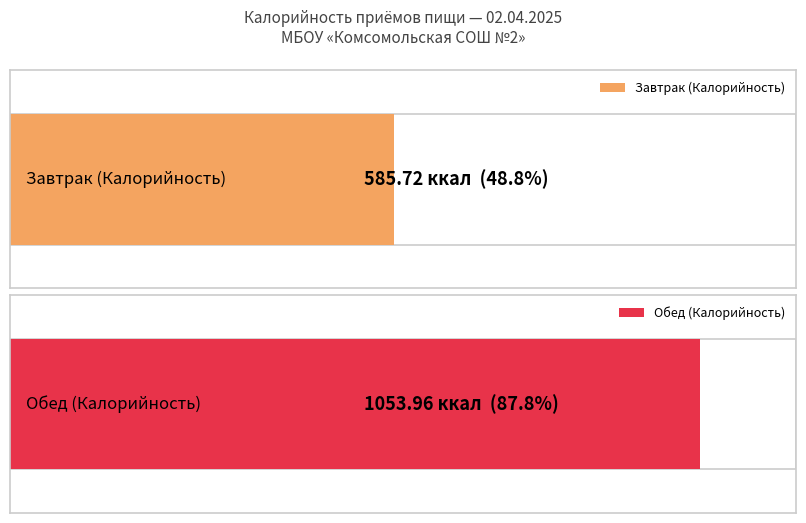

At which label does Калорийность reach its peak?

Обед